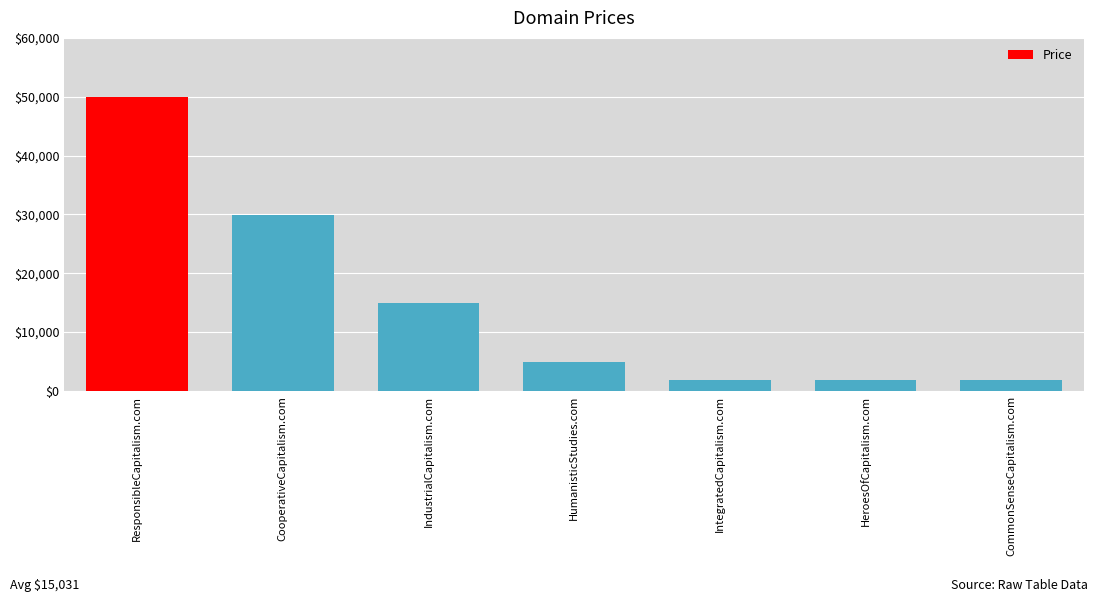

Reading right to left, transcribe all the data shown in this chart.

1888	1888	1888	4888	14888	29888	49888